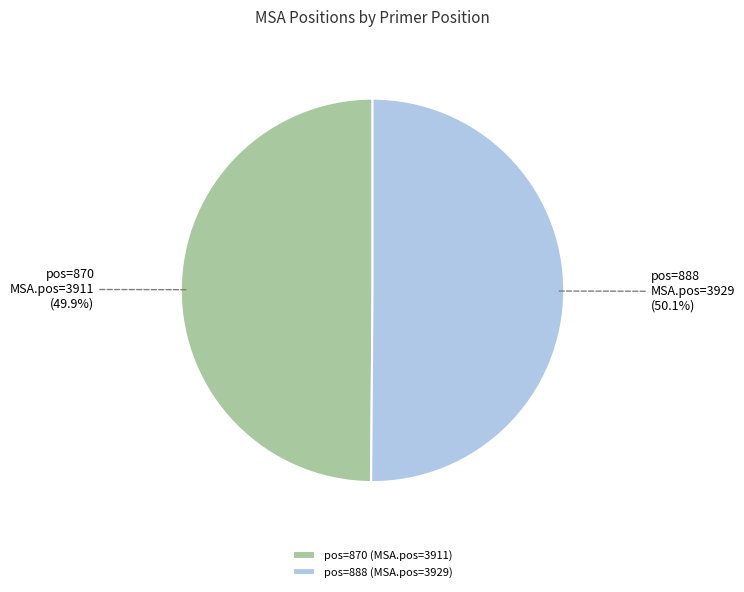

Is the sum of pos=870 (MSA.pos=3911) and pos=888 (MSA.pos=3929) greater than half?

Yes